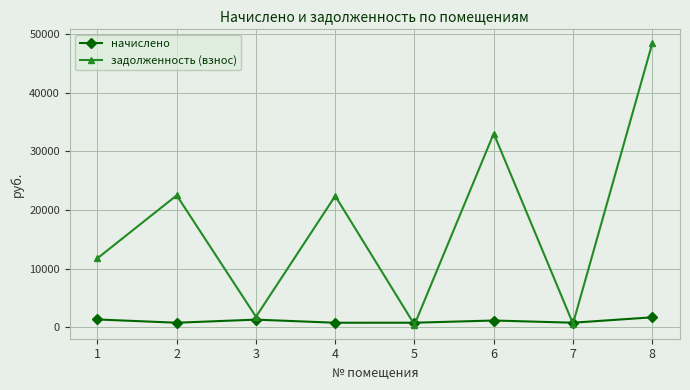

Is the value of задолженность (взнос) at 4 greater than the value of начислено at 8?

Yes